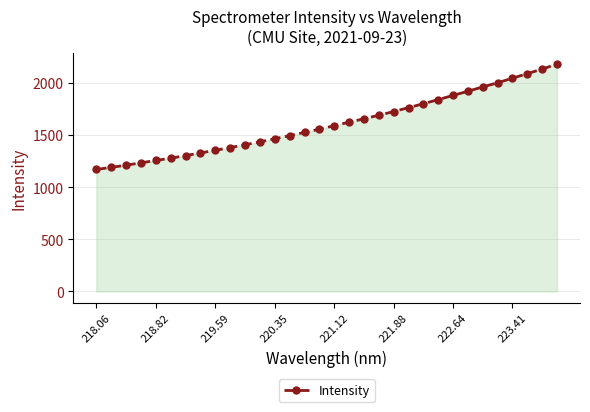

What is the maximum value shown in the chart?

2179.0